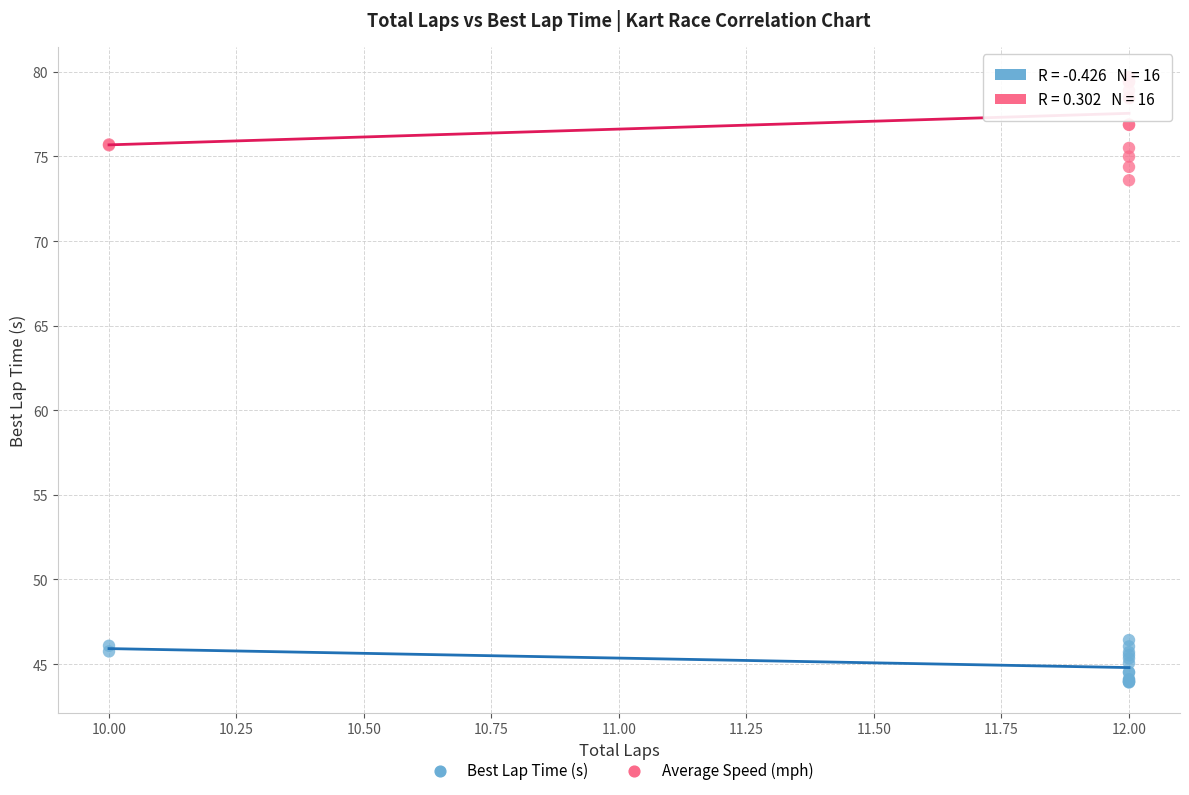

Which series has the widest spread of Y values?

Average Speed (mph)